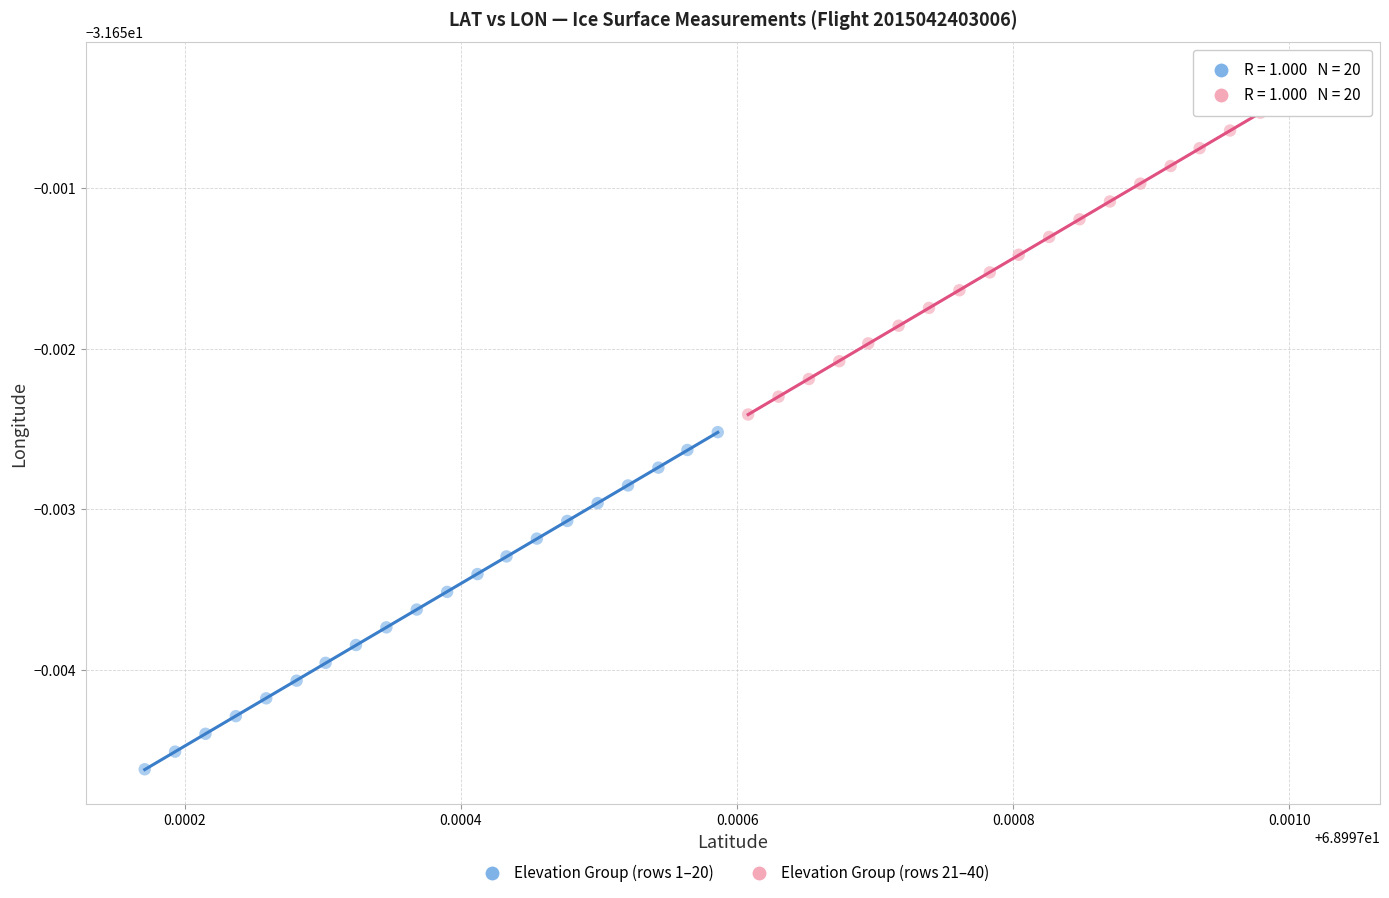

What are all the series names shown in the legend?

Elevation Group (rows 1–20), Elevation Group (rows 21–40)